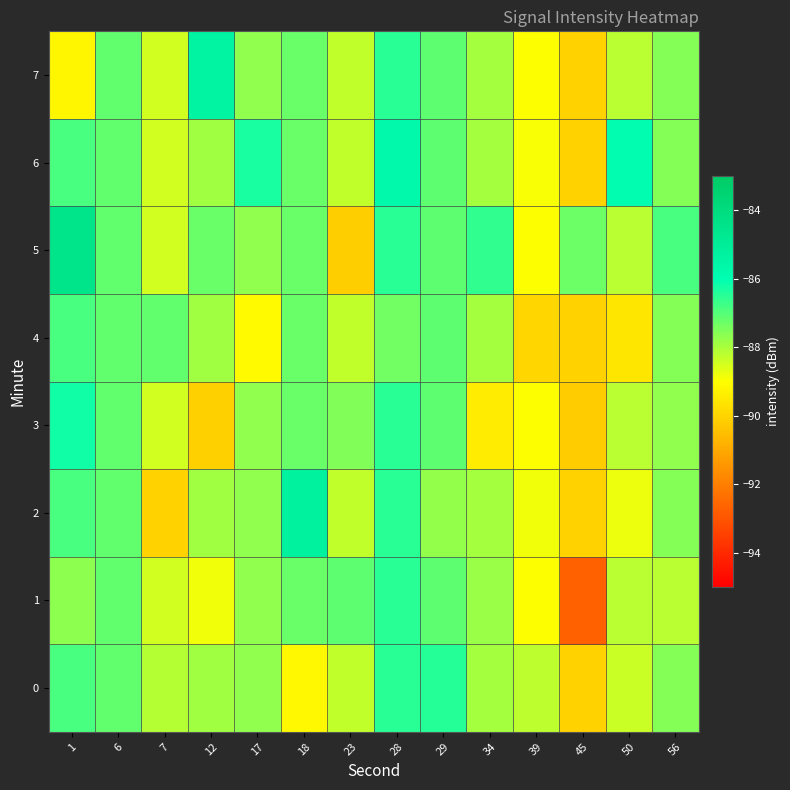

What is the spread (max minus min) of values at 45?

5.4